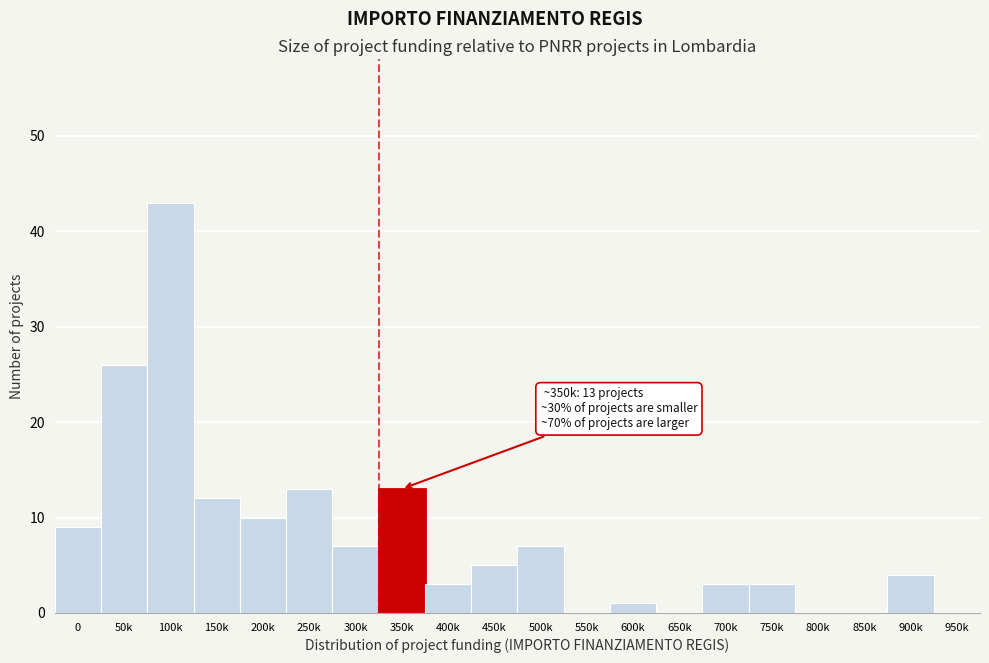

Reading left to right, what are all the values shown in this chart?

0=9	50k=26	100k=43	150k=12	200k=10	250k=13	300k=7	350k=13	400k=3	450k=5	500k=7	550k=0	600k=1	650k=0	700k=3	750k=3	800k=0	850k=0	900k=4	950k=0